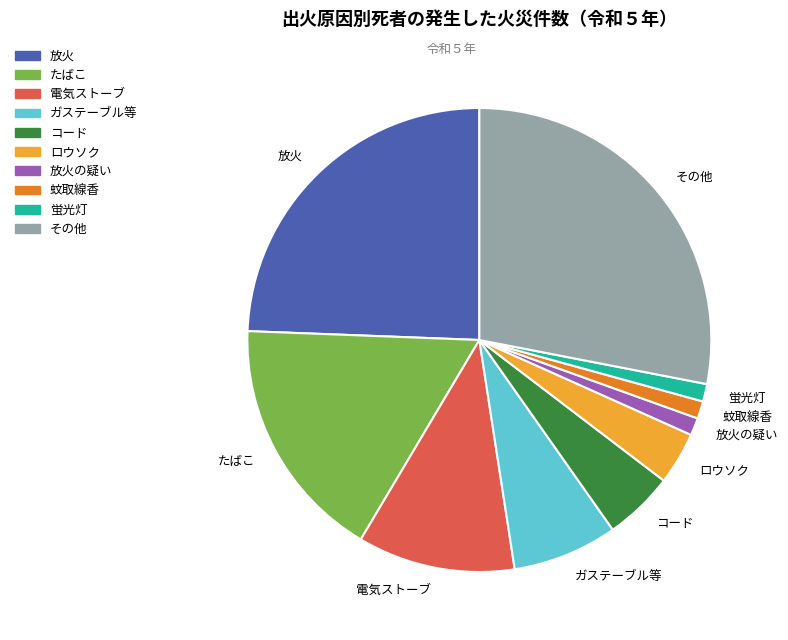

Is there any slice that represents more than half of the pie?

No